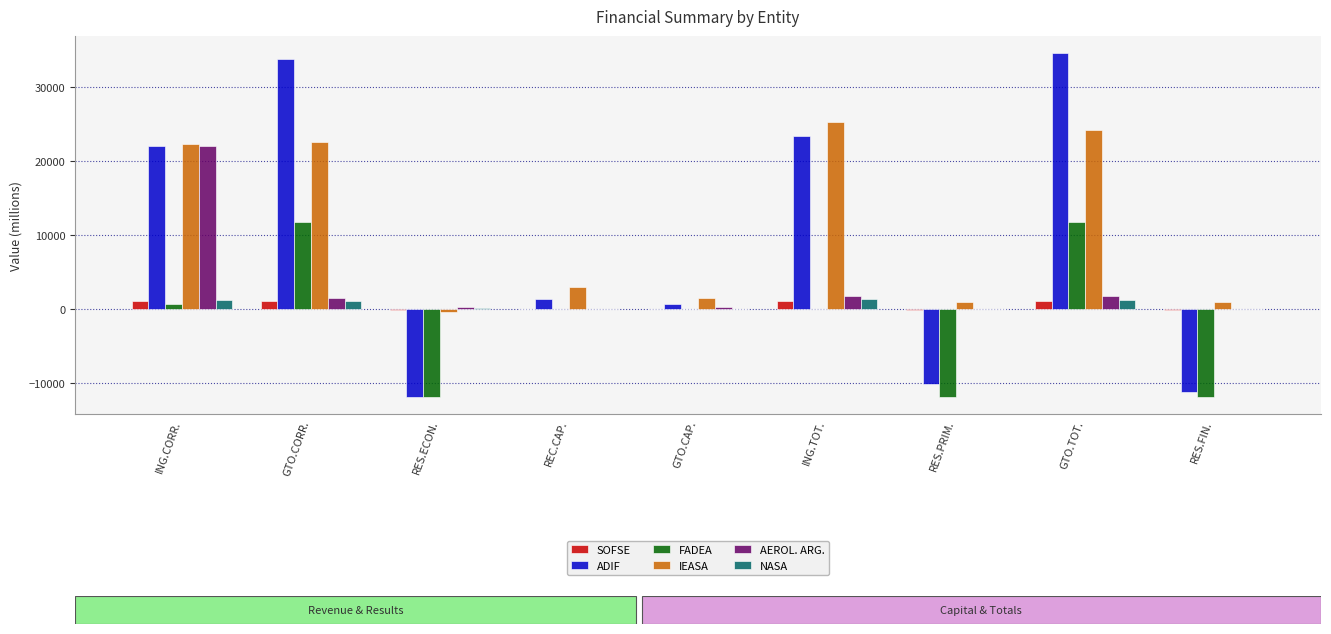

Which category has the highest value across all series?

GTO.TOT.